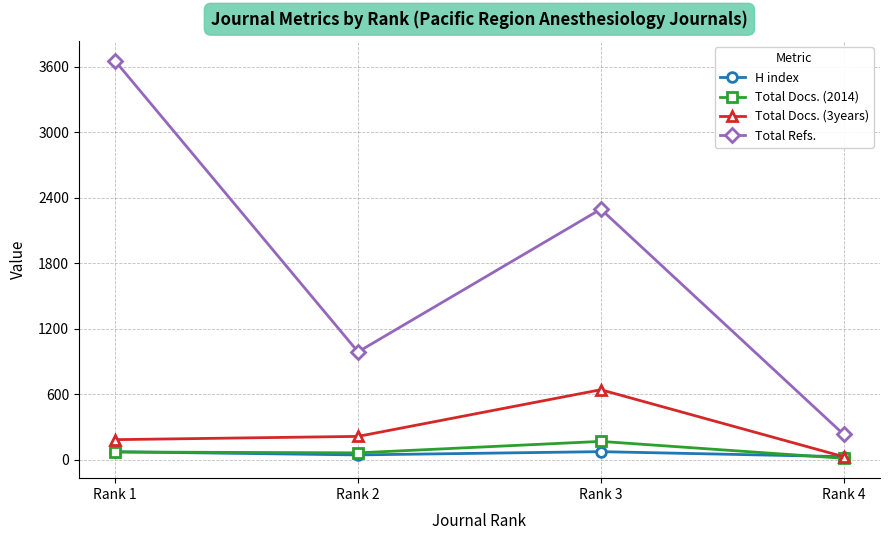

What is the minimum value shown in the chart?

11